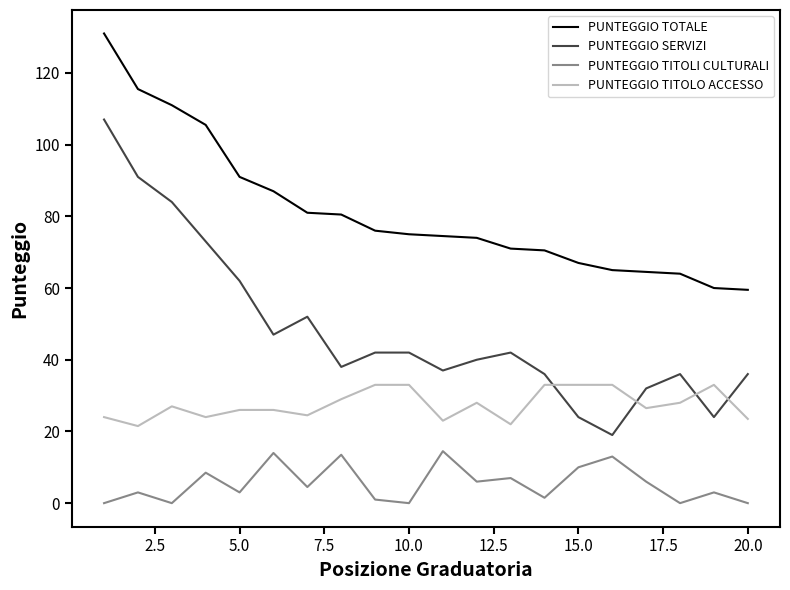

What is the difference between the maximum and minimum values in the PUNTEGGIO TOTALE series?

71.5